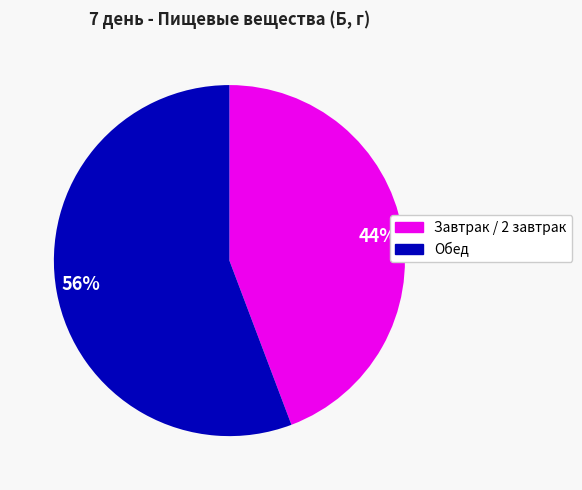

What percentage is the 44% slice, to the nearest percent?

44%